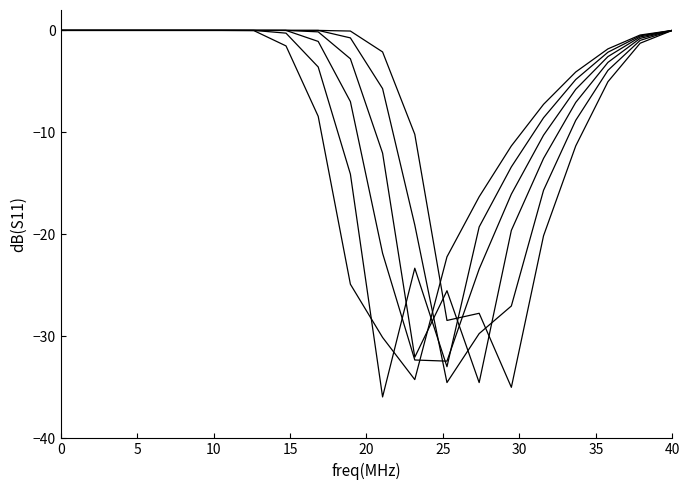

How many lines are shown in the chart?

6